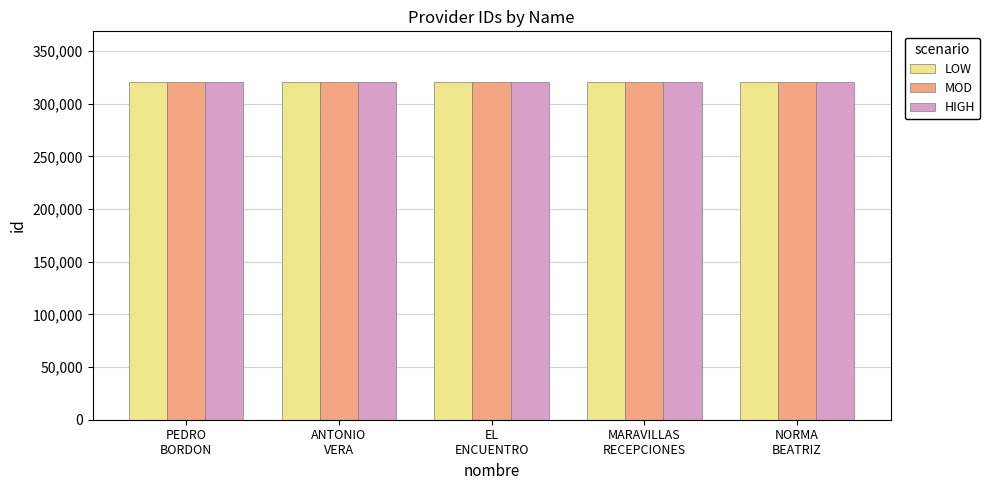

What is the sum of the LOW values at MARAVILLAS
RECEPCIONES and PEDRO
BORDON?

641383